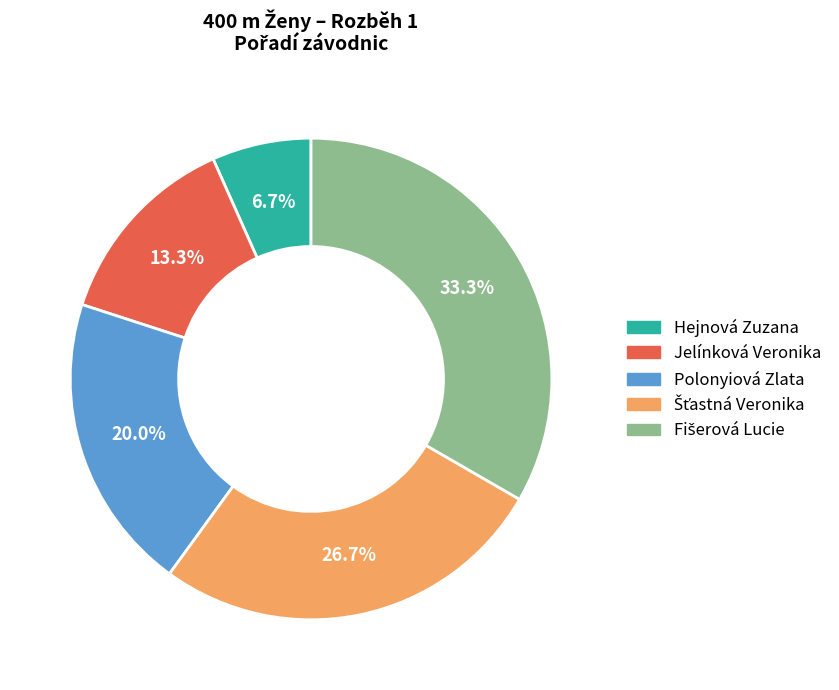

What is the total percentage of Jelínková Veronika and Hejnová Zuzana?

20.0%